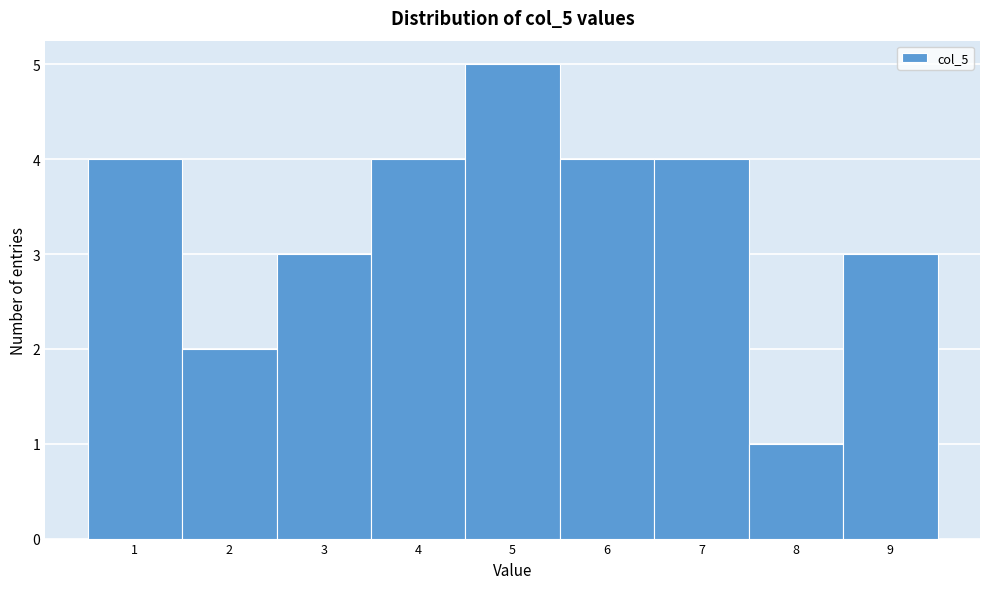

Reading left to right, list all the values displayed in this chart.

4	2	3	4	5	4	4	1	3